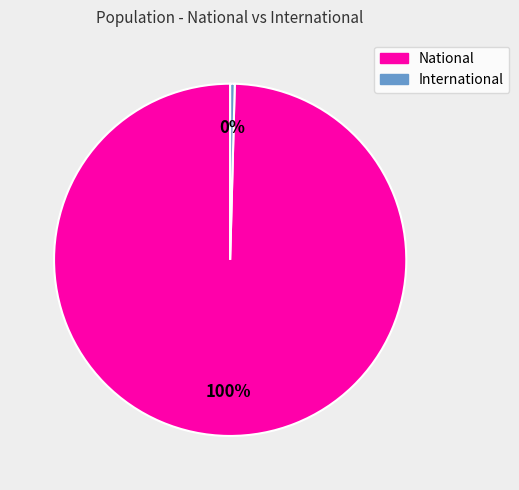

How many segments does this pie chart have?

2